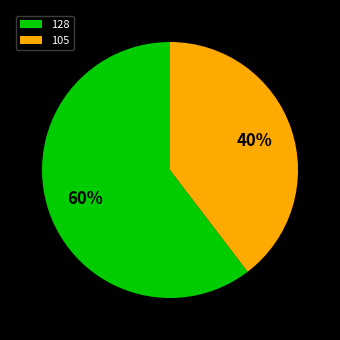

Is the sum of 128 and 105 greater than half?

Yes